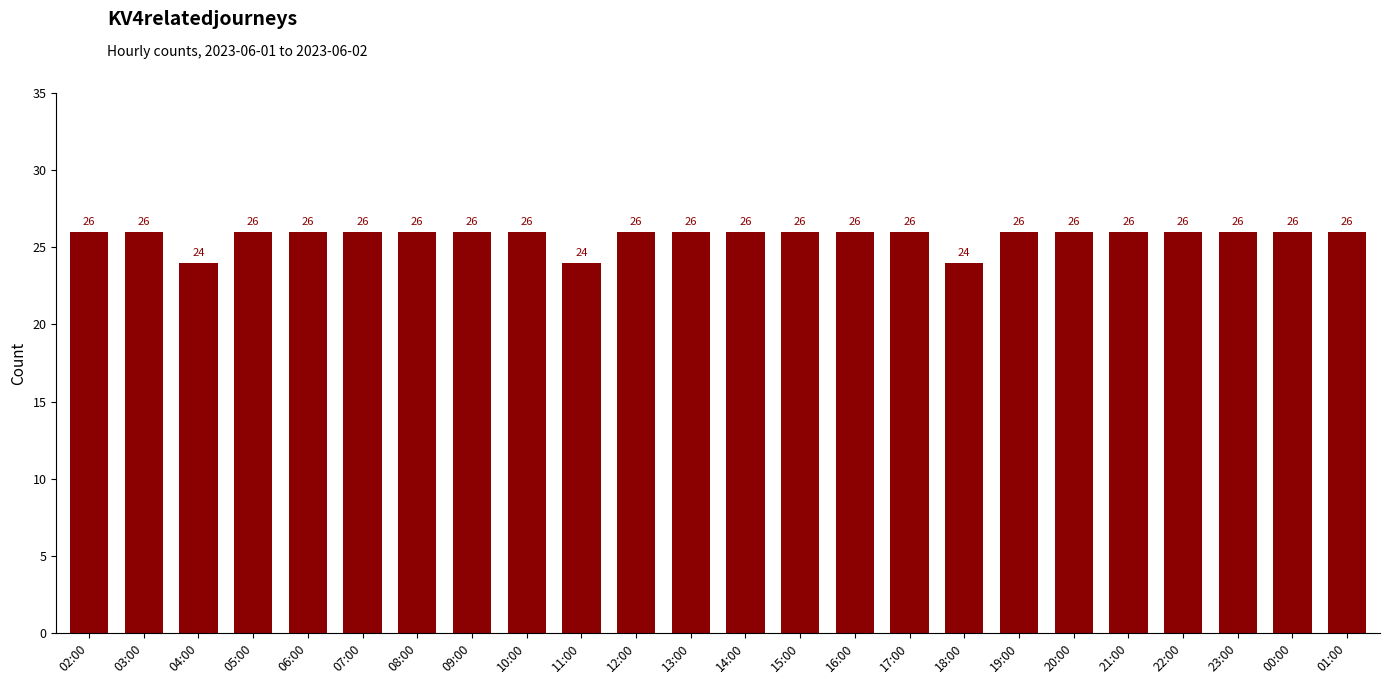

The chart shows a value of 24 at 04:00. True or false?

True